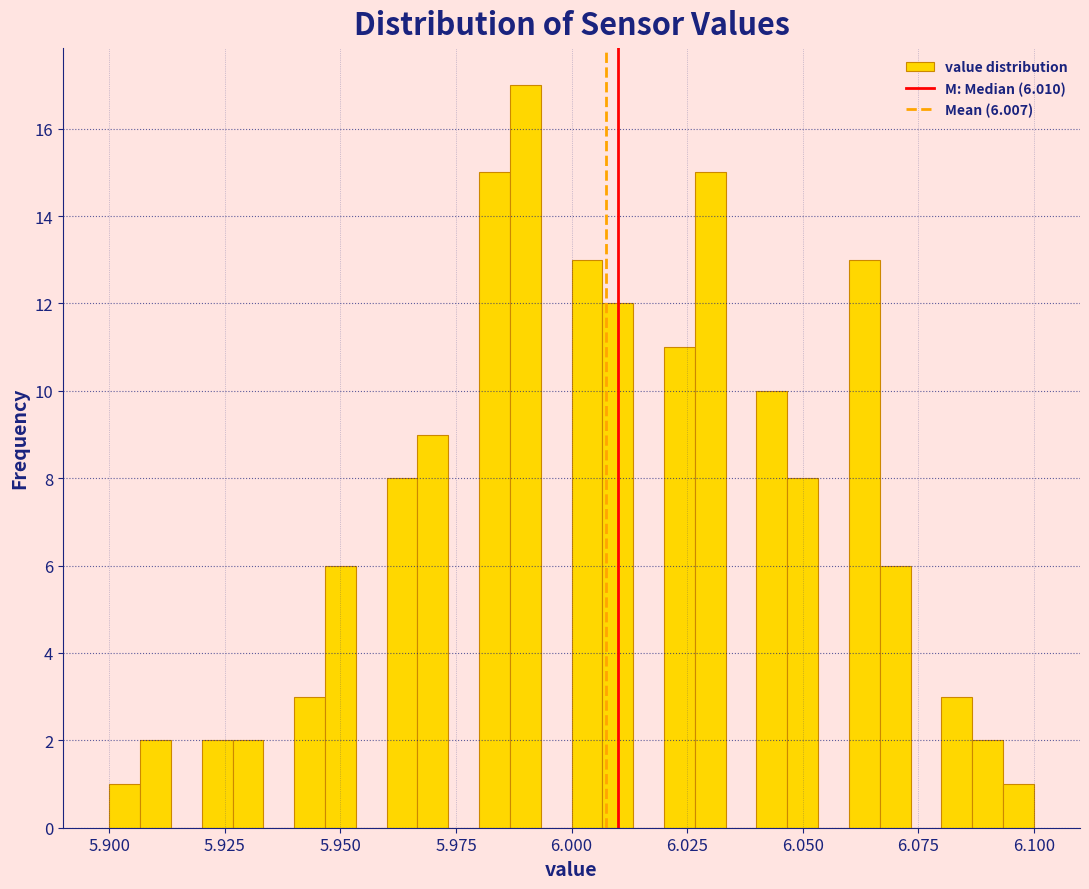

Read against the x-axis, roughly where is the centre of the tallest bar?

5.990